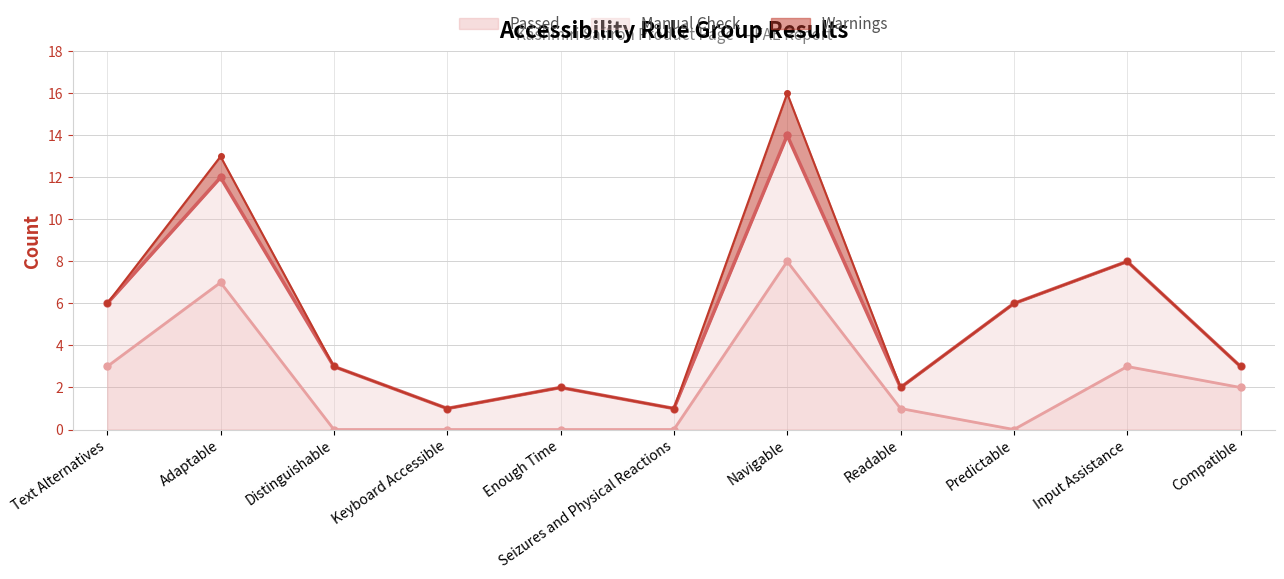

What value does the Manual Check series have at Adaptable?

5